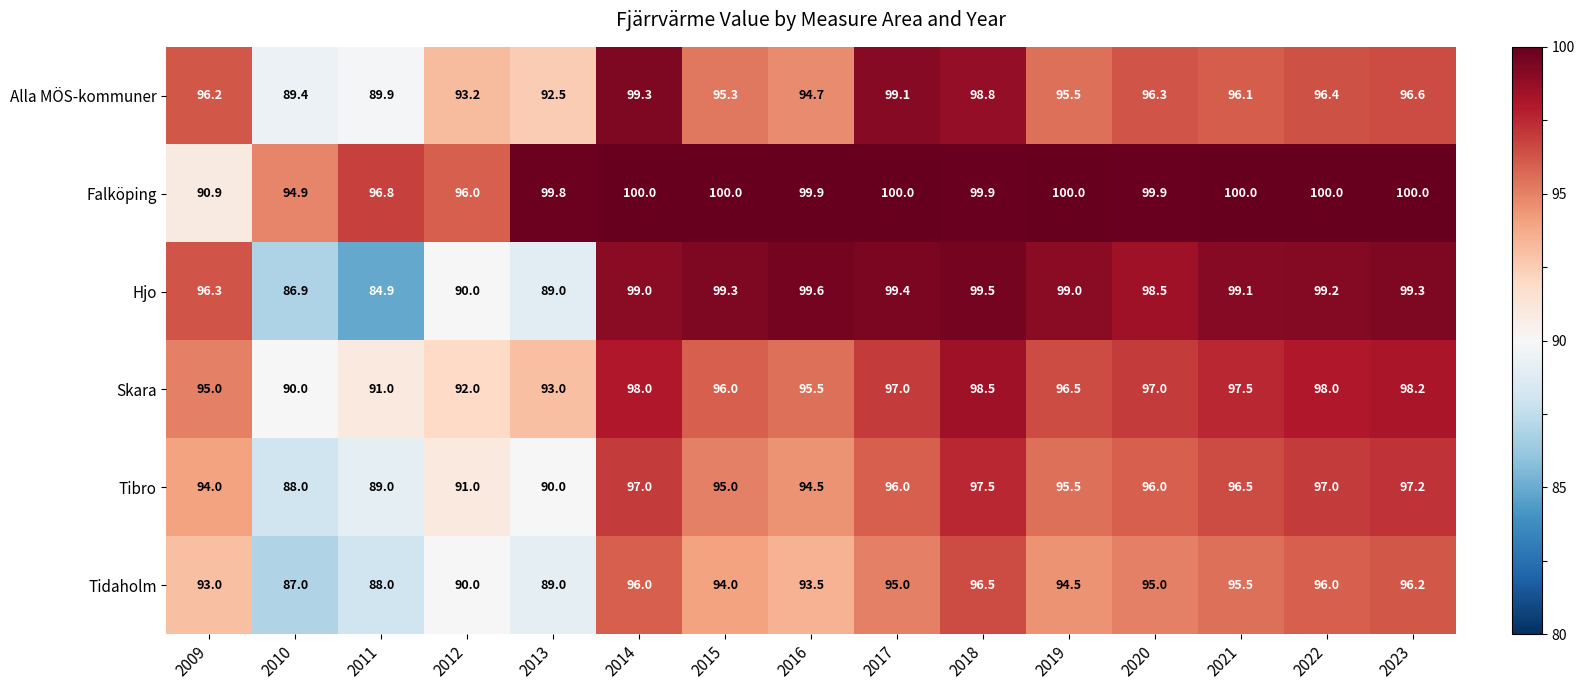

What is the lowest value of the Tidaholm series?

87.0